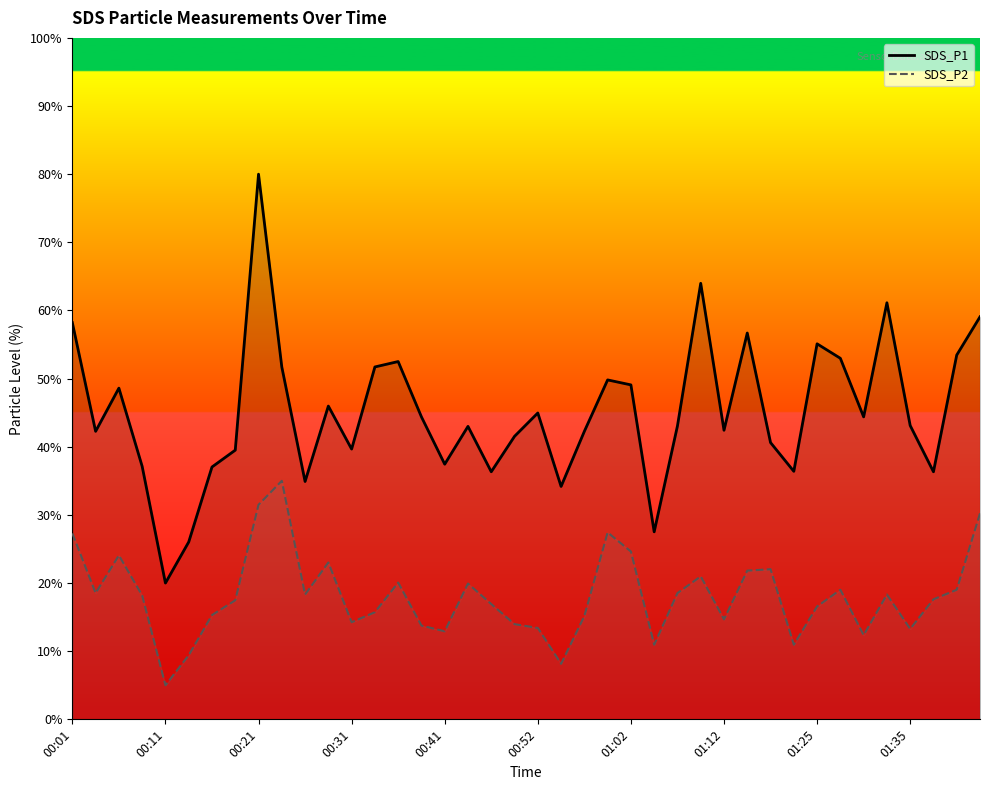

Does the chart display data point markers on the line(s)?

No